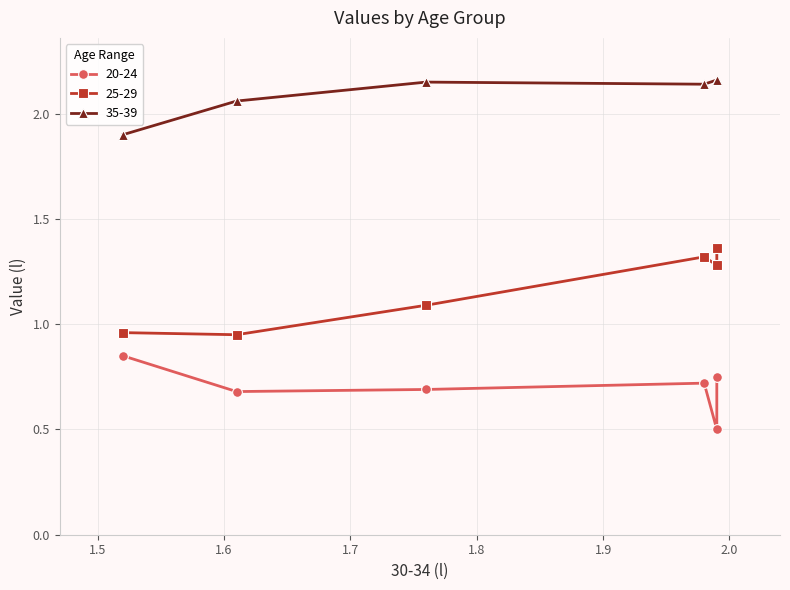

In 35-39, how many points are lower than both neighbors (excluding endpoints)?

1